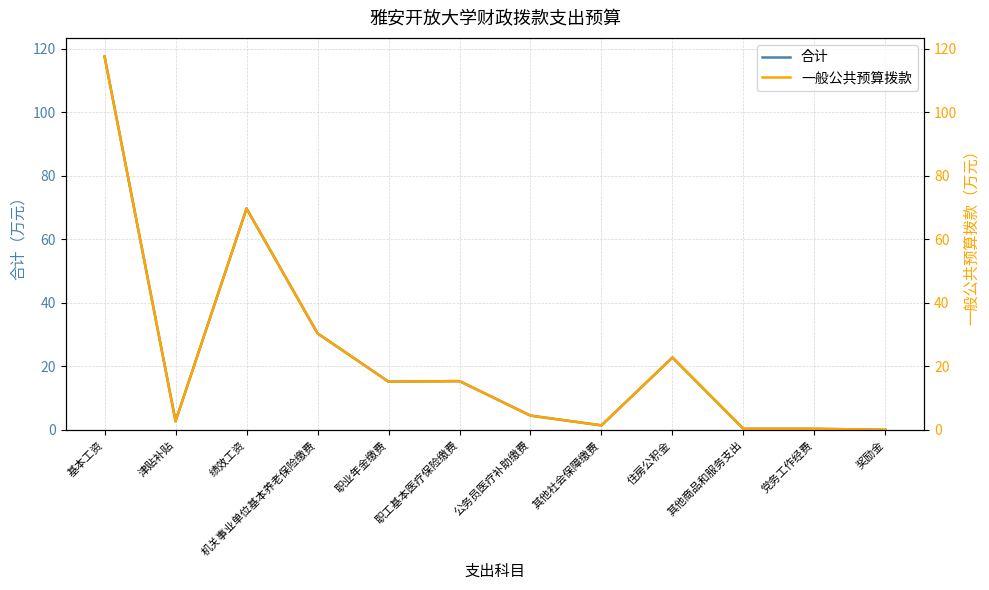

Is it true that 一般公共预算拨款 equals 30.4 at 机关事业单位基本养老保险缴费?

True